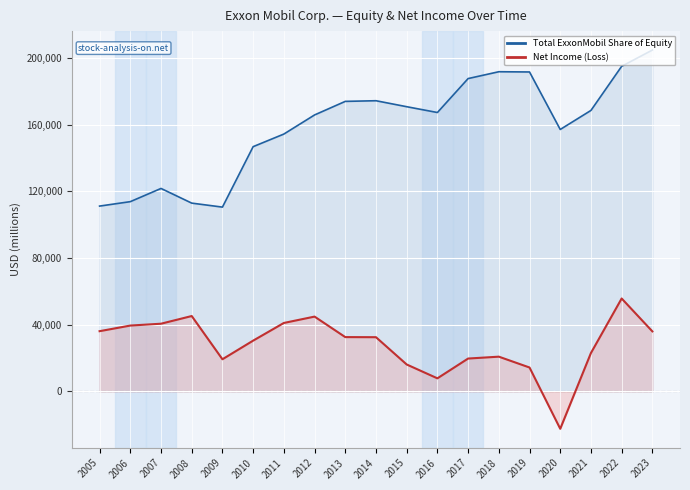

What is the difference between the Total ExxonMobil Share of Equity values at 2023 and 2016?

37477